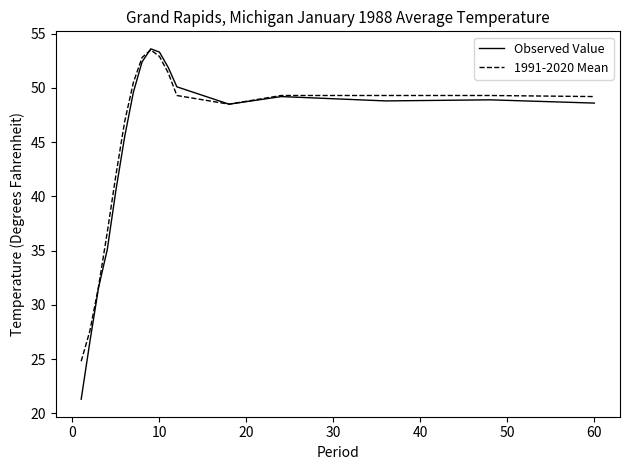

Which series has the largest range (max minus min)?

Observed Value